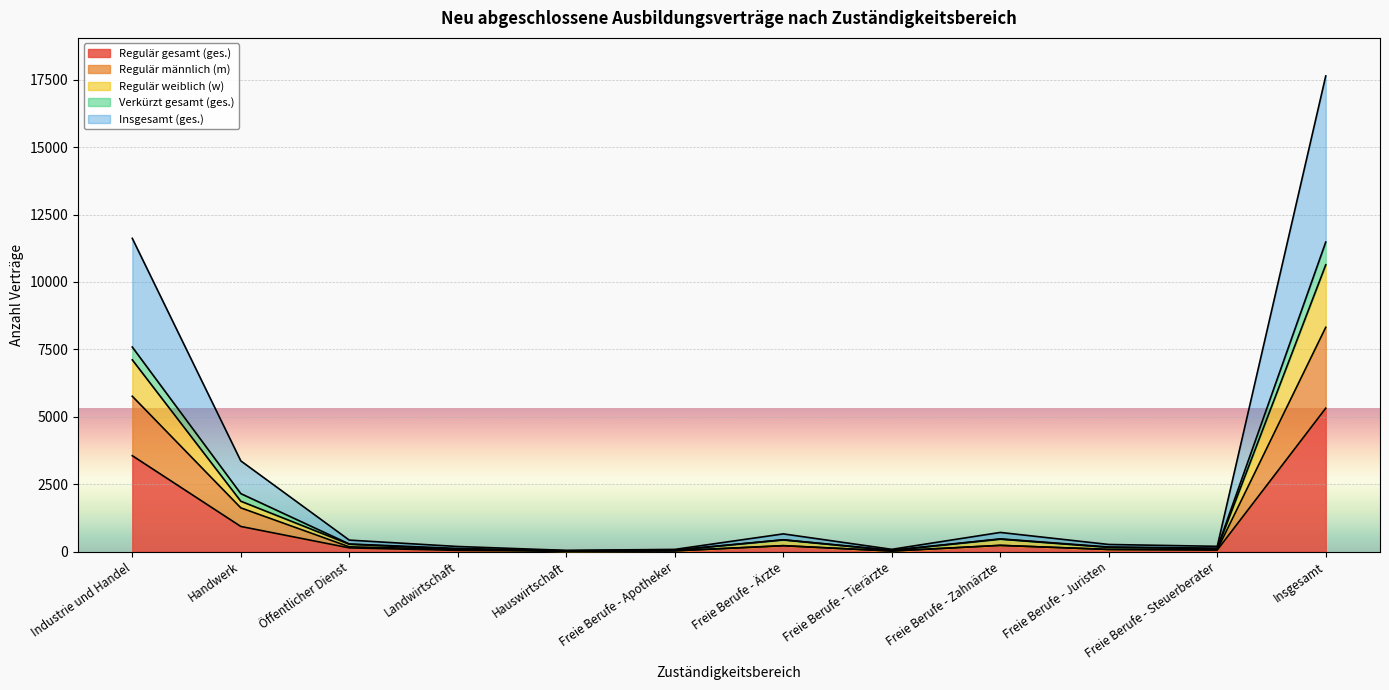

What is the label of the 12th point from the left?

Insgesamt